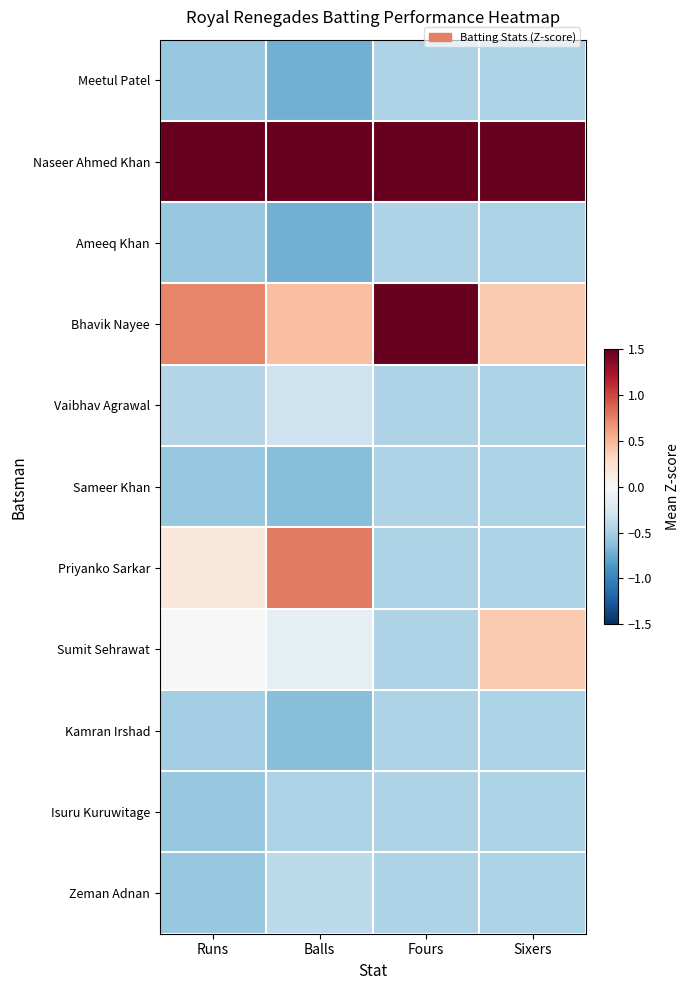

What is the minimum value shown in the chart?

-0.7